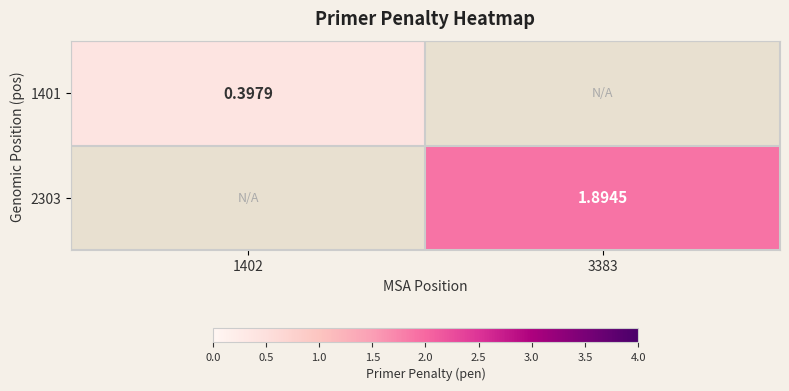

Is the value of 1401 at 1402 greater than the value of 2303 at 3383?

No